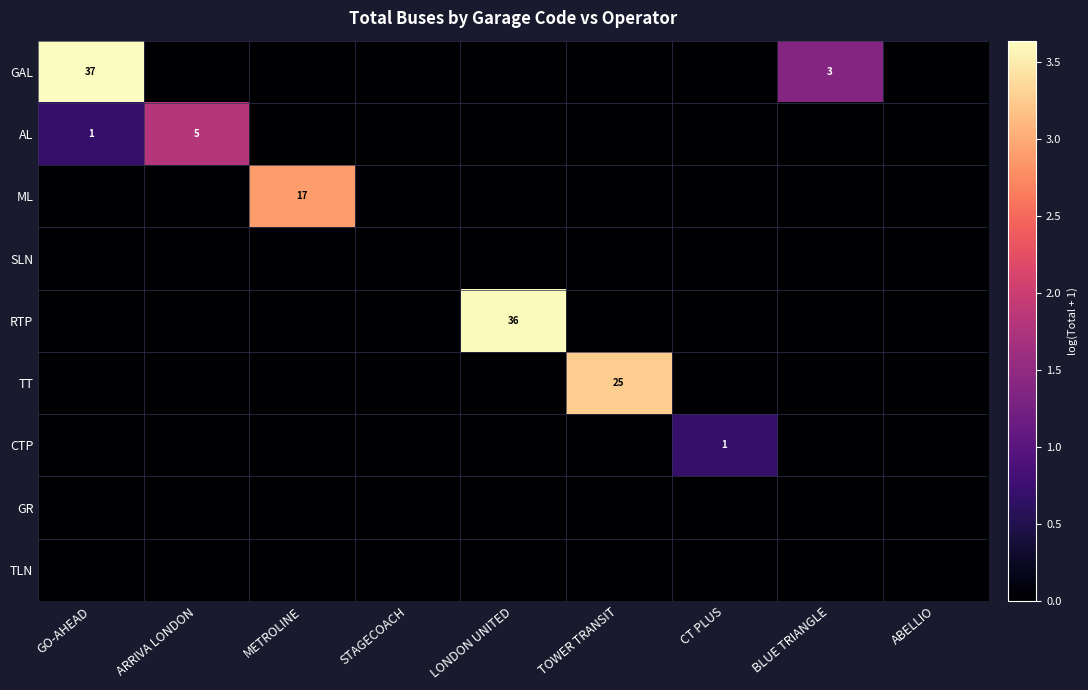

True or false: TT has a value of 0.0 at ARRIVA LONDON.

True